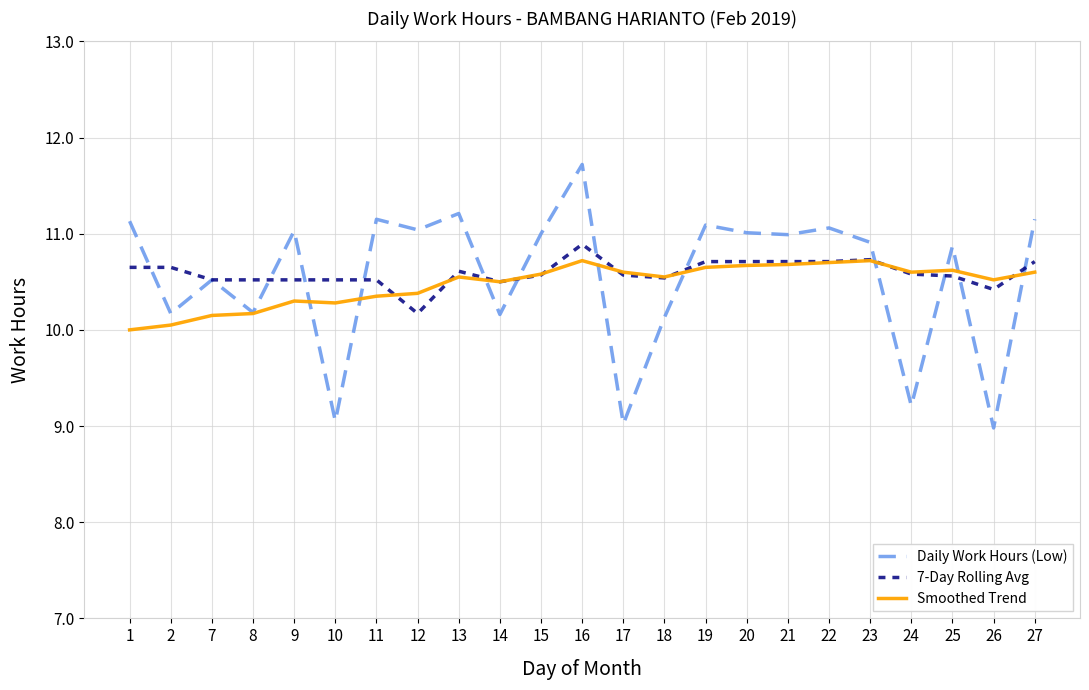

Which series has the widest spread of values?

Daily Work Hours (Low)